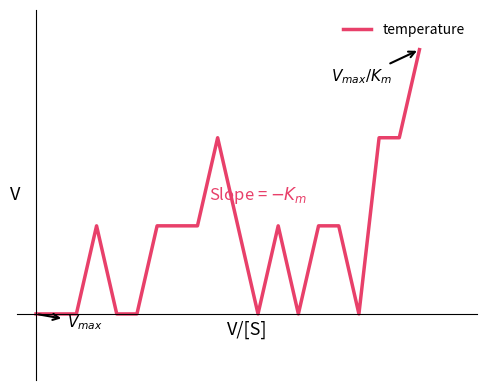

Does the chart display data point markers on the line(s)?

No